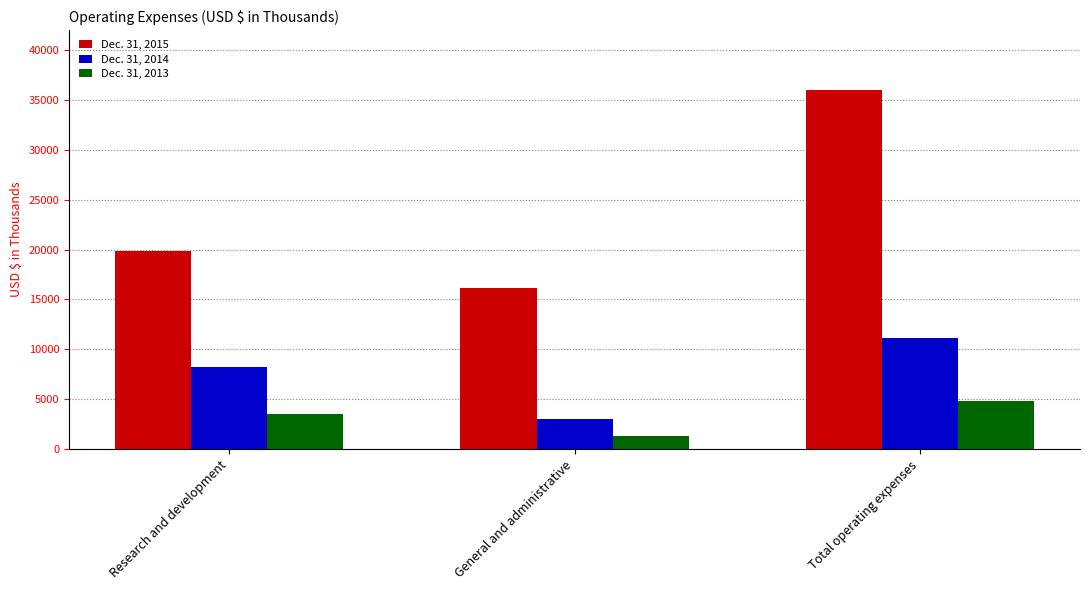

What is the label of the 1st bar from the right?

Total operating expenses